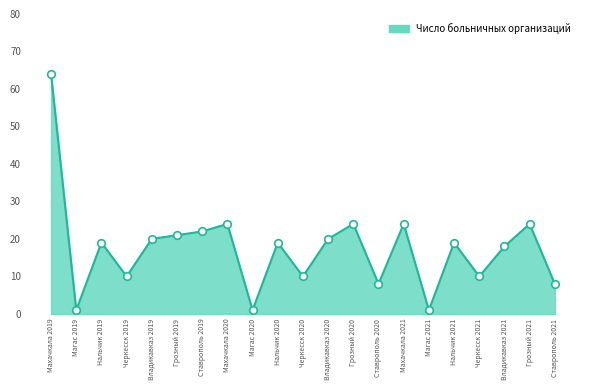

What is the change in value from Нальчик 2019 to Владикавказ 2020?

+1